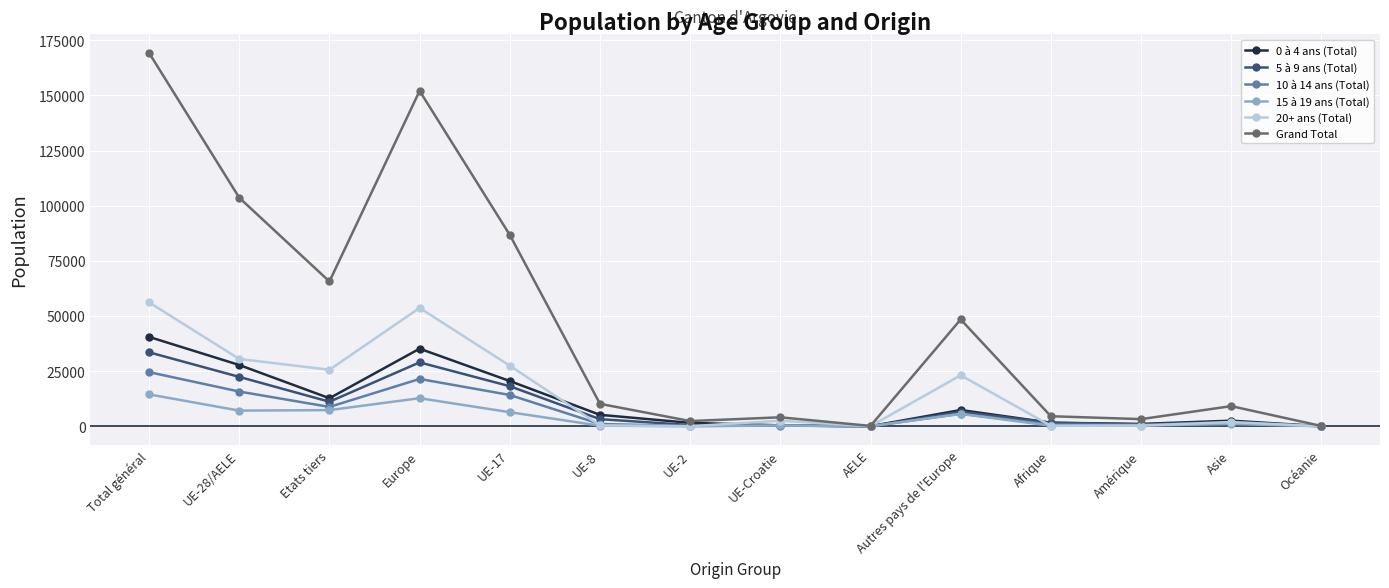

Rank the series by their maximum value, from highest to lowest.

Grand Total, 20+ ans (Total), 0 à 4 ans (Total), 5 à 9 ans (Total), 10 à 14 ans (Total), 15 à 19 ans (Total)